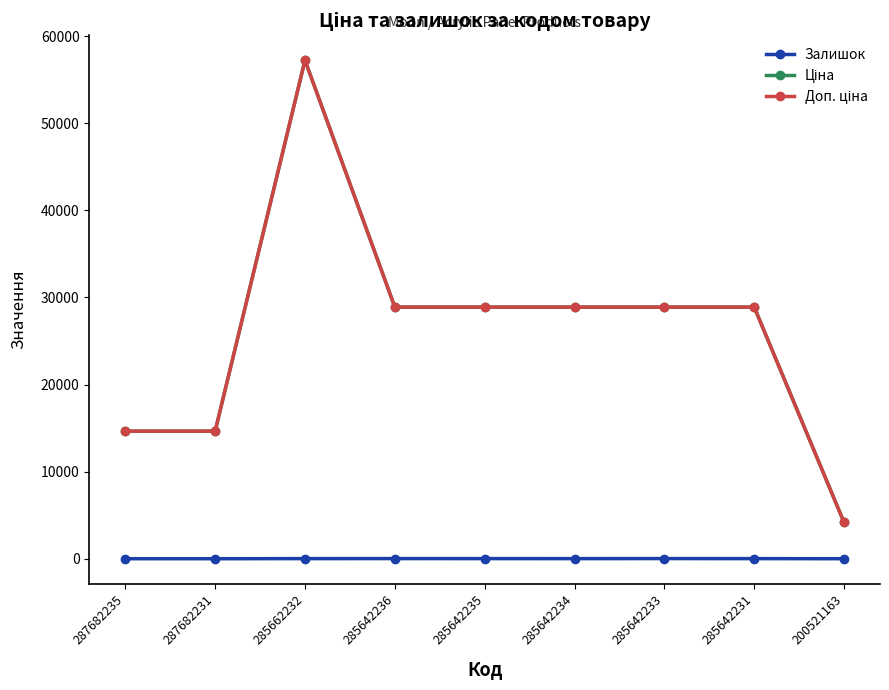

What is the maximum value shown in the chart?

57235.5